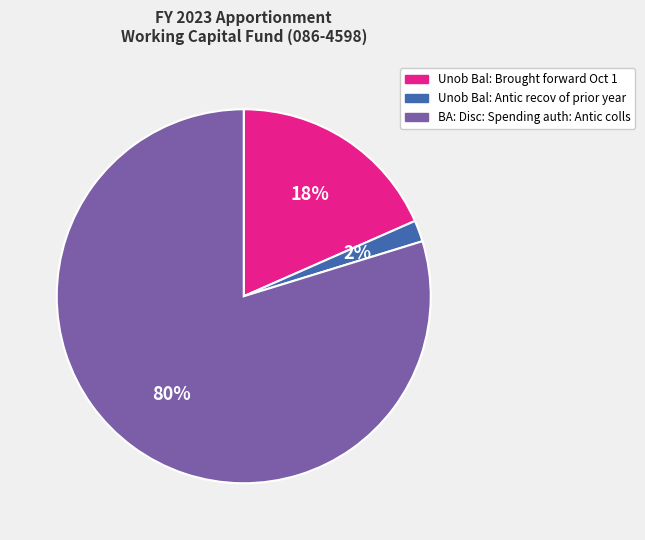

Which slice is the smallest?

Unob Bal: Antic recov of prior year